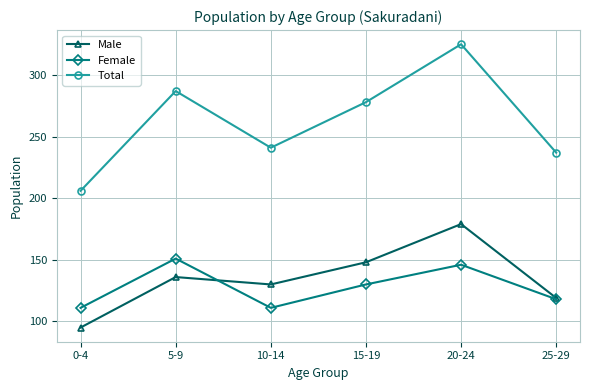

At which category does Male reach its first local valley?

10-14